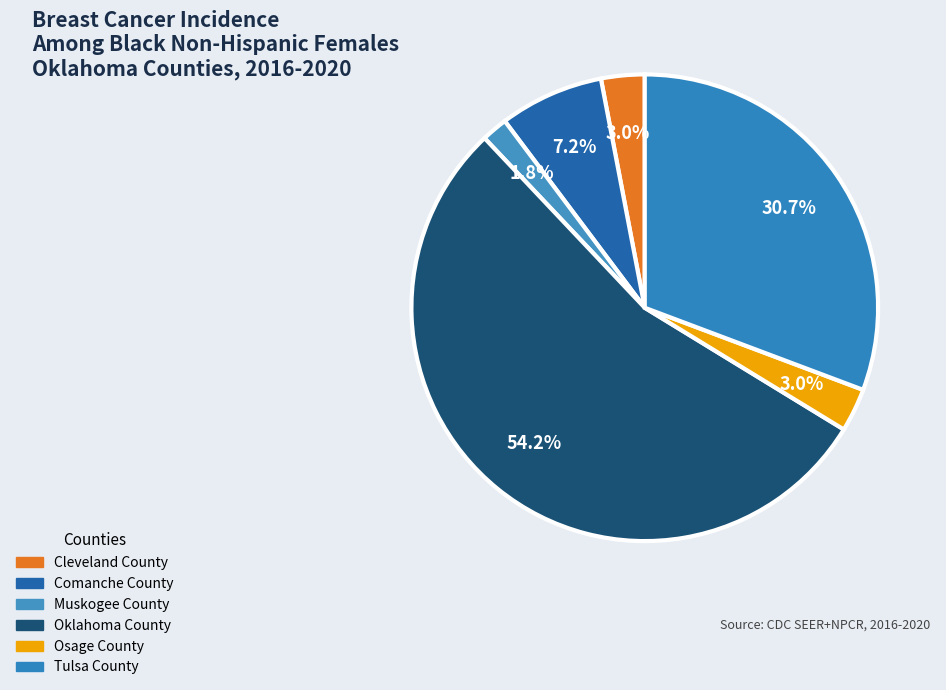

Which slice represents more than half of the pie?

Oklahoma County